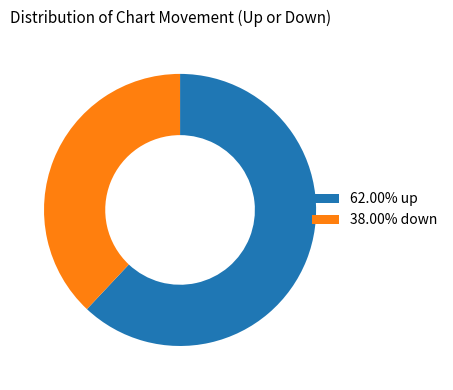

What is the ratio of the value at 62.00% up to the value at 38.00% down?

1.6